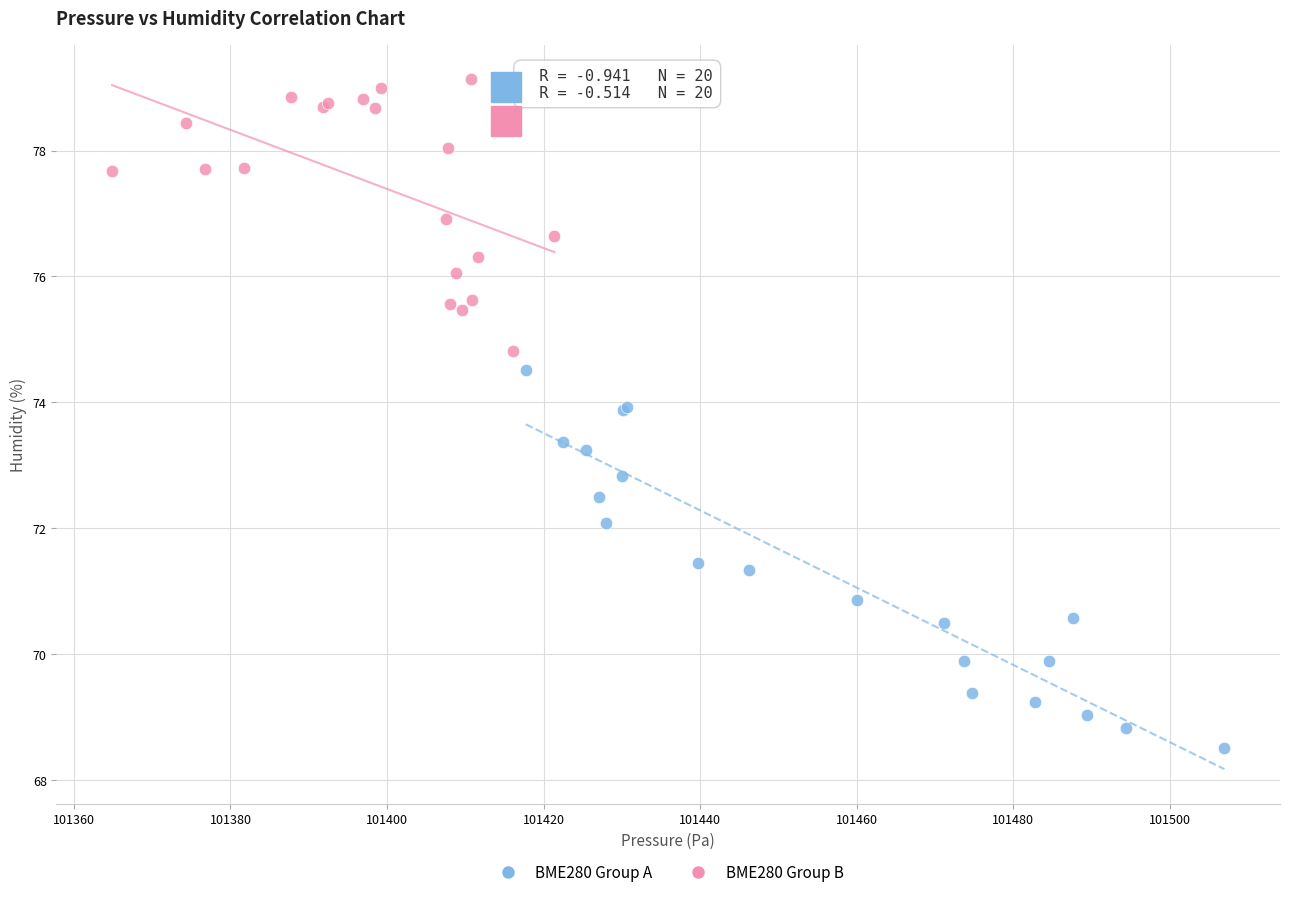

Which series has the widest spread of Y values?

BME280 Group A